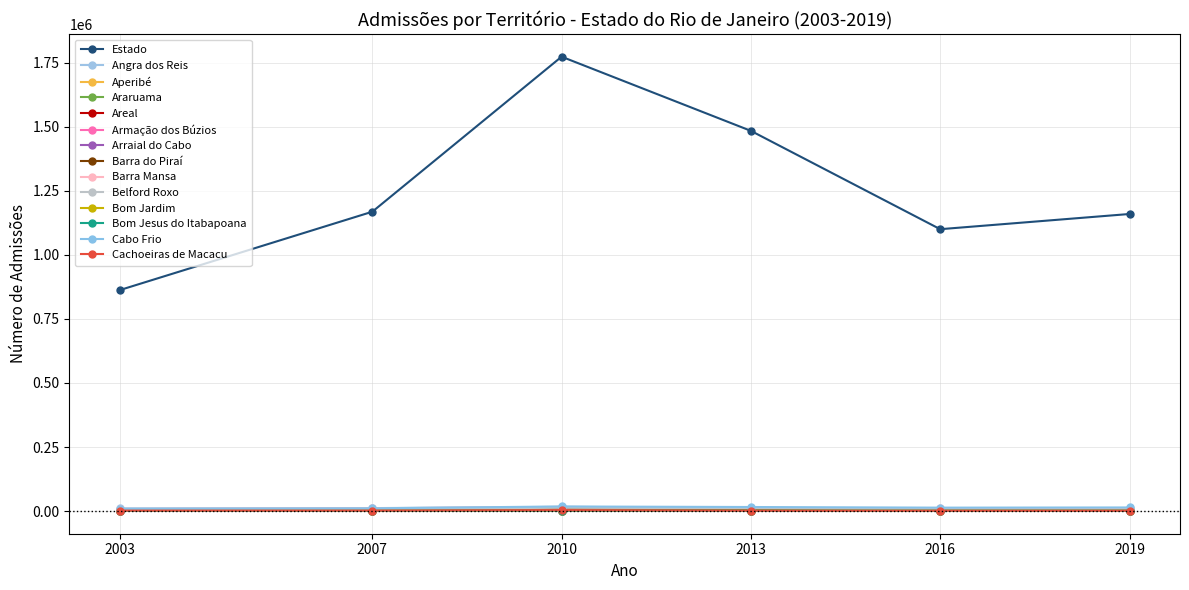

How many lines are shown in the chart?

14